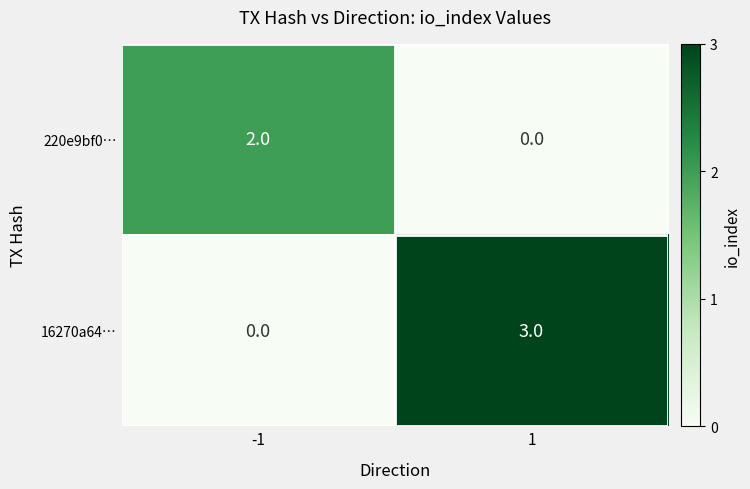

List the series in order of their overall mean, highest first.

16270a64…, 220e9bf0…